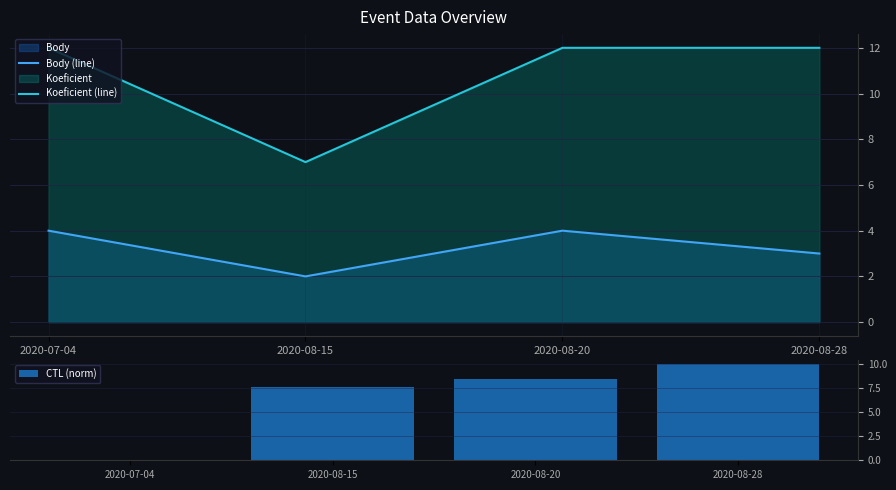

What is the difference between the maximum and minimum values in the Koeficient (line) series?

5